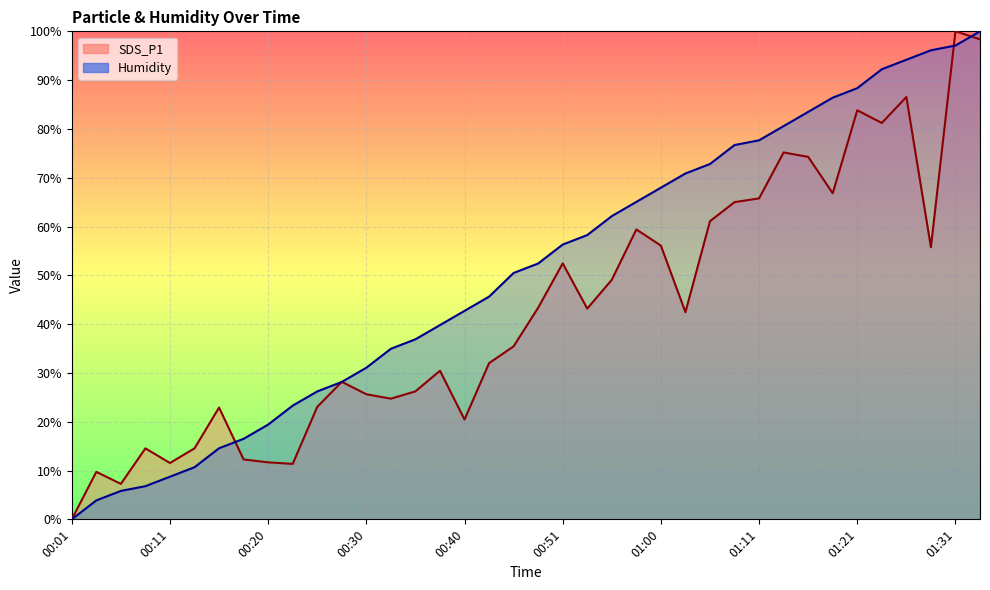

Read the Humidity value at 01:13.

80.6